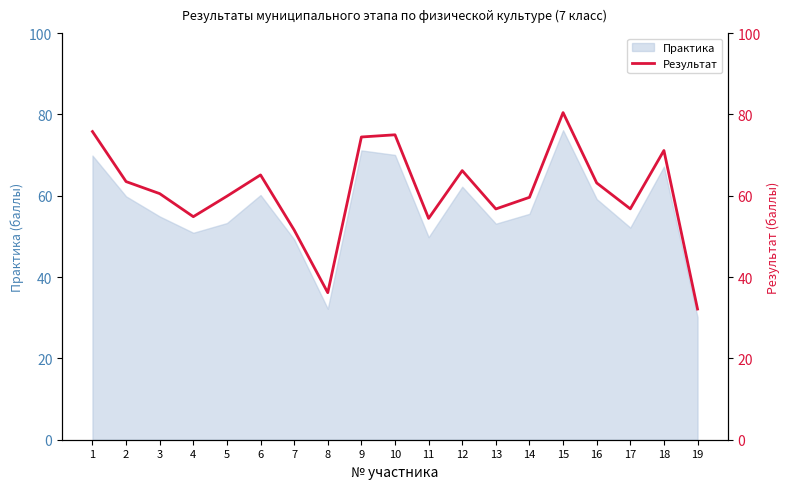

Where is the first local minimum?

4